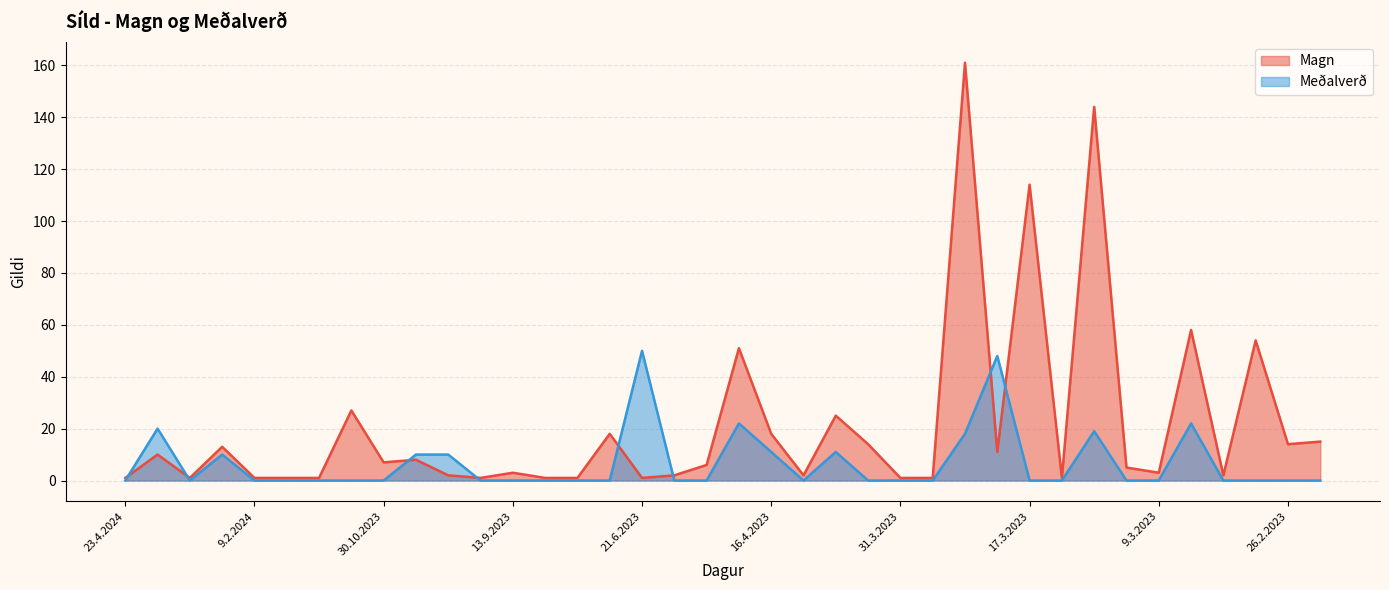

Rank the series by their average value, from lowest to highest.

Meðalverð, Magn